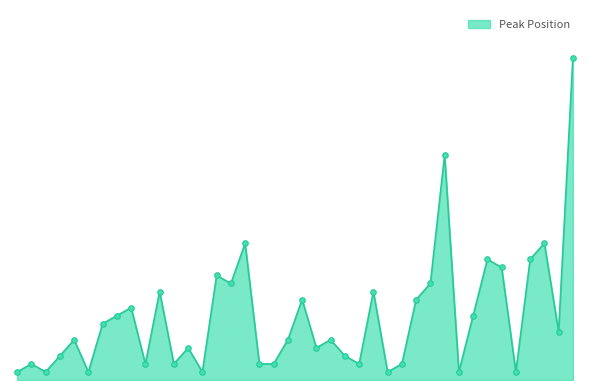

Does the chart display data point markers on the line(s)?

No